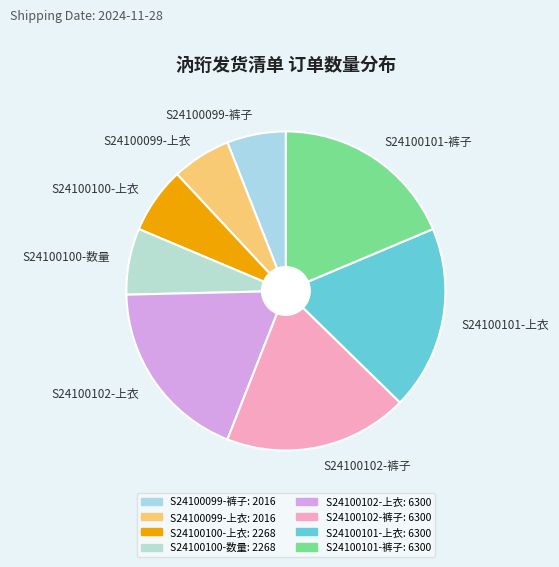

Combined, do S24100099-上衣 and S24100100-上衣 account for over 50%?

No